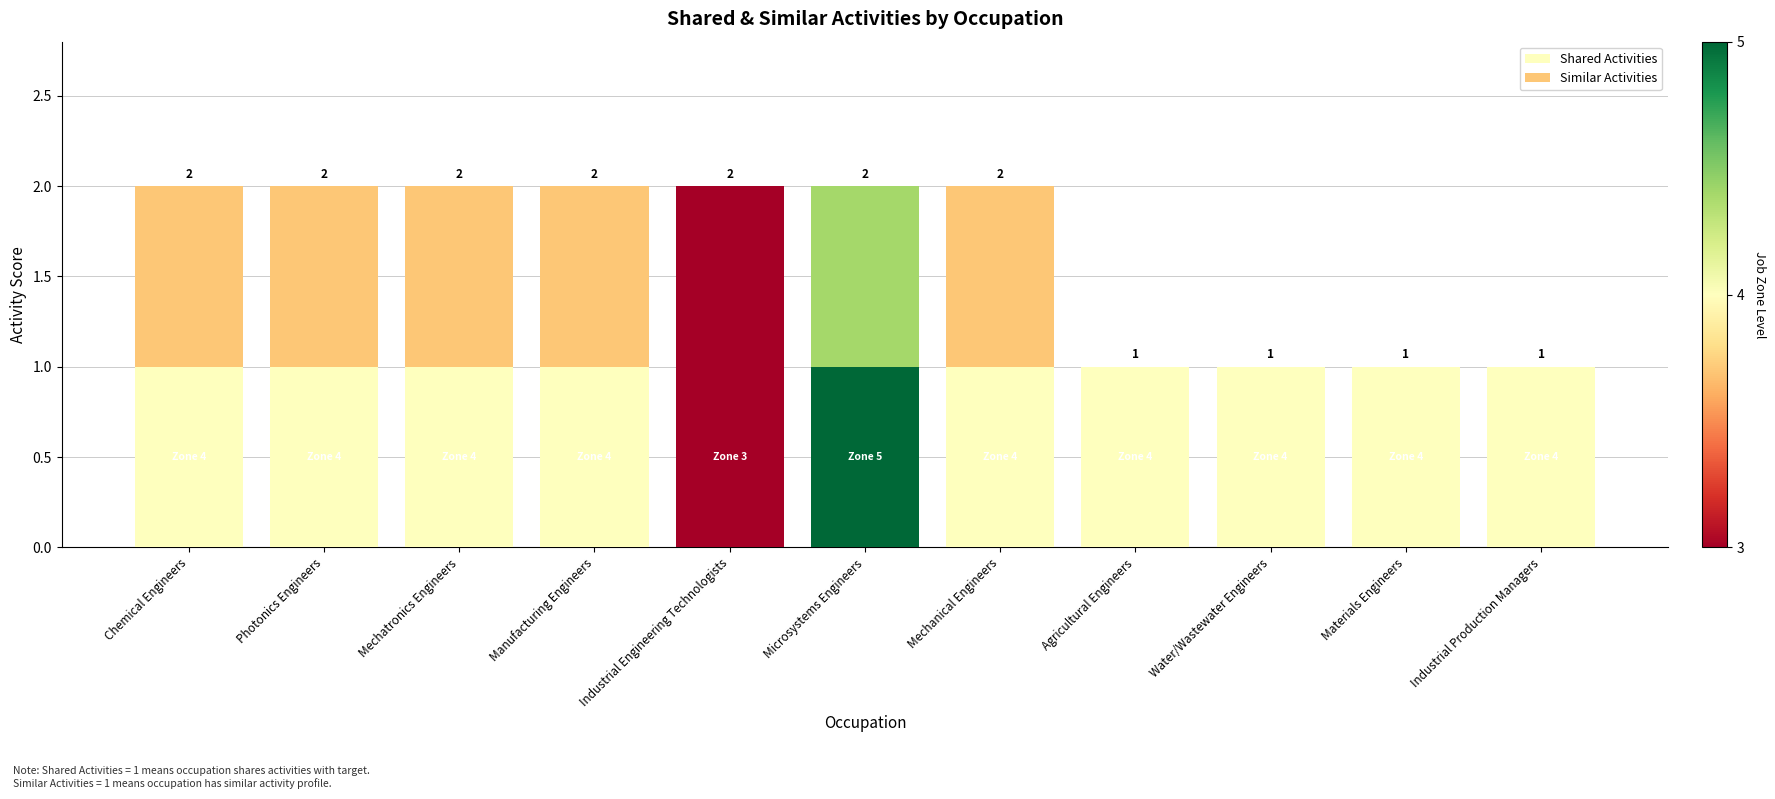

What value does the Similar Activities series have at Mechanical Engineers?

1